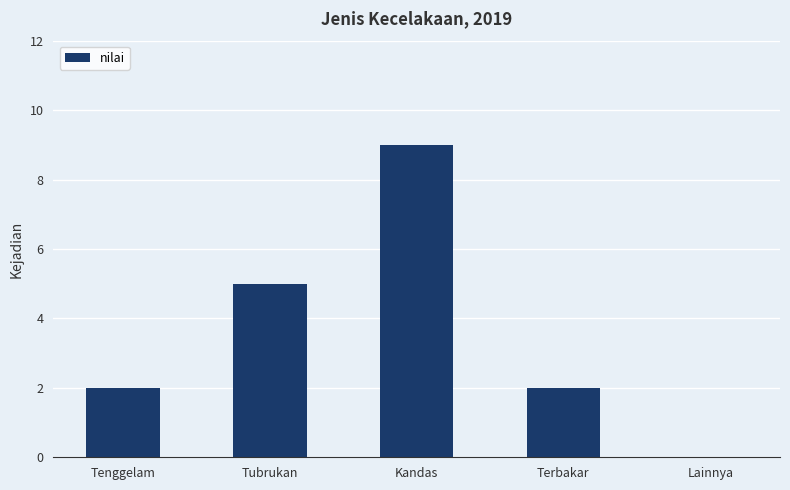

Which label corresponds to the largest value in the chart?

Kandas